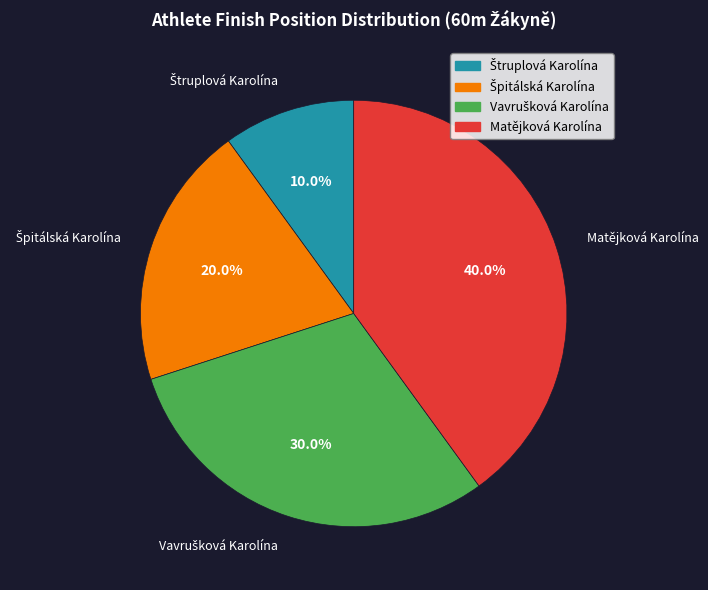

Is there a majority slice in this chart?

No